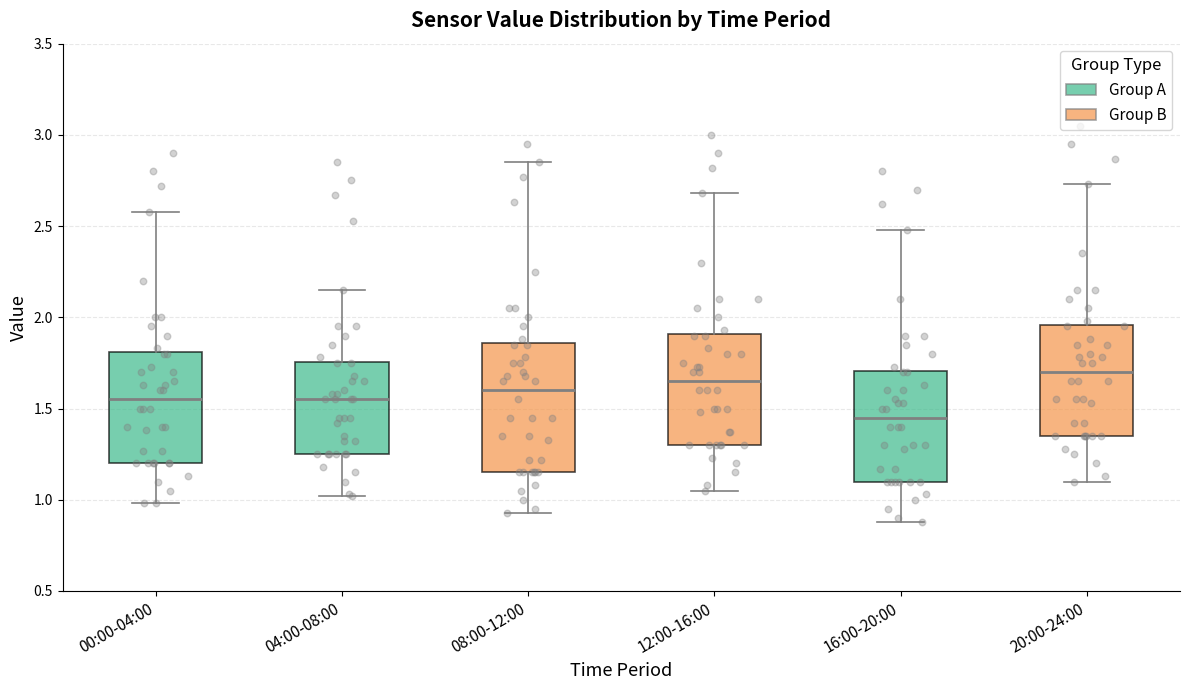

Reading left to right, read every box against the y-axis: the position of its median line, the range the box covers, and the ends of its whiskers. The values are not printed on the chart, so give them approximately, as read against the axis.

00:00-04:00: median 1.55, box 1.20 to 1.80, whiskers 1.00 to 2.60
04:00-08:00: median 1.55, box 1.25 to 1.75, whiskers 1.00 to 2.15
08:00-12:00: median 1.60, box 1.15 to 1.85, whiskers 0.95 to 2.85
12:00-16:00: median 1.65, box 1.30 to 1.90, whiskers 1.05 to 2.70
16:00-20:00: median 1.45, box 1.10 to 1.70, whiskers 0.90 to 2.50
20:00-24:00: median 1.70, box 1.35 to 1.95, whiskers 1.10 to 2.75